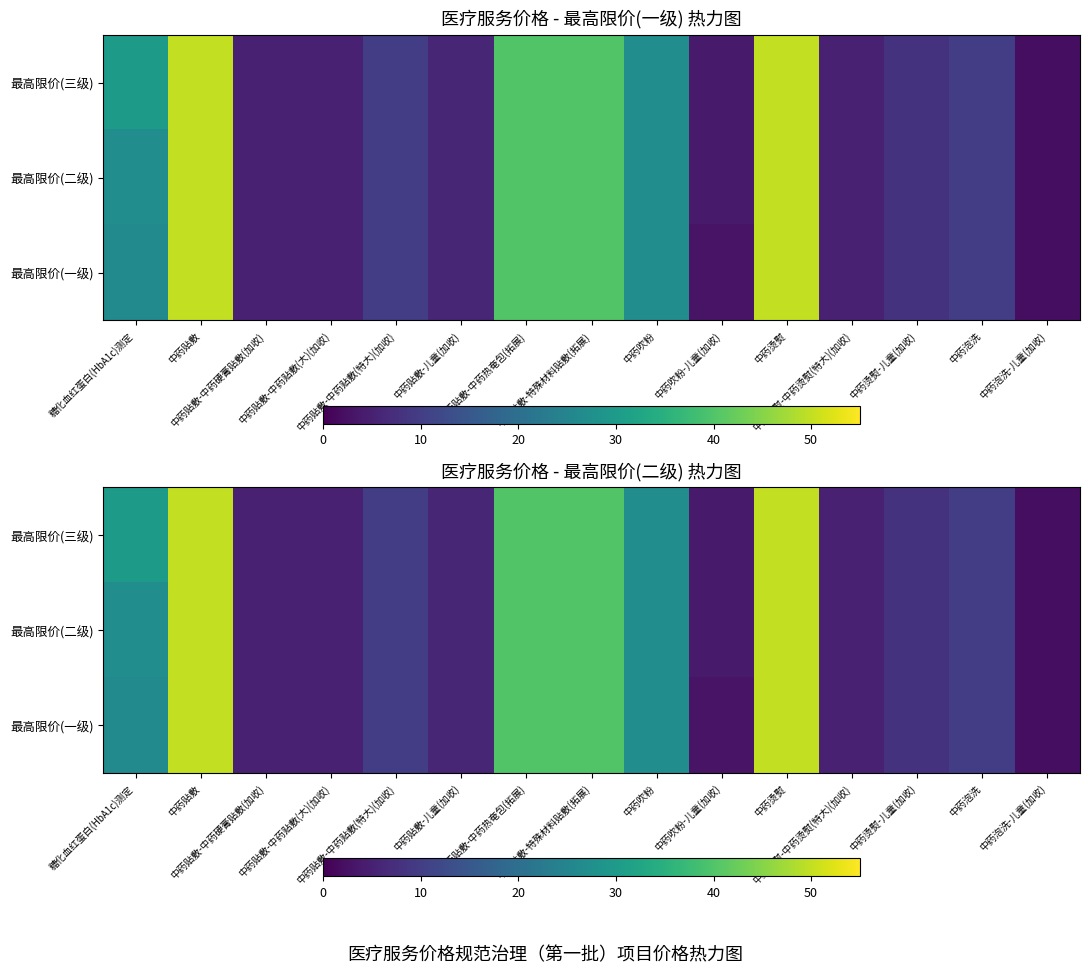

Rank the categories by 最高限价(三级) value from highest to lowest.

中药贴敷, 中药烫熨, 中药贴敷-中药热奄包(拓展), 中药贴敷-特殊材料贴敷(拓展), 糖化血红蛋白(HbA1c)测定, 中药吹粉, 中药贴敷-中药贴敷(特大)(加收), 中药泡洗, 中药烫熨-儿童(加收), 中药贴敷-儿童(加收), 中药贴敷-中药硬膏贴敷(加收), 中药贴敷-中药贴敷(大)(加收), 中药烫熨-中药烫熨(特大)(加收), 中药吹粉-儿童(加收), 中药泡洗-儿童(加收)